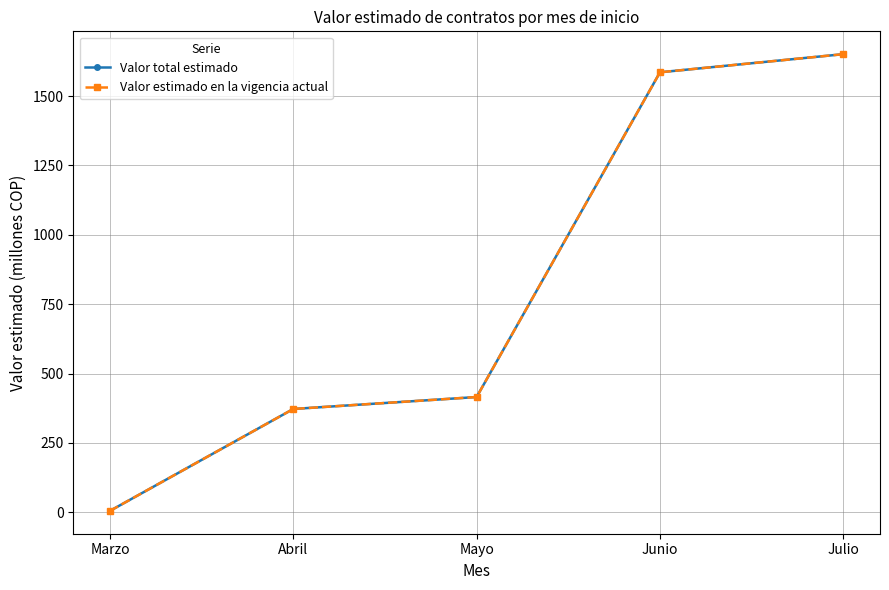

Reading left to right, extract all data points from this chart.

Valor total estimado: Marzo=4.9	Abril=372.2	Mayo=415.3	Junio=1585.8	Julio=1651.1
Valor estimado en la vigencia actual: Marzo=4.9	Abril=372.2	Mayo=415.3	Junio=1585.8	Julio=1651.1